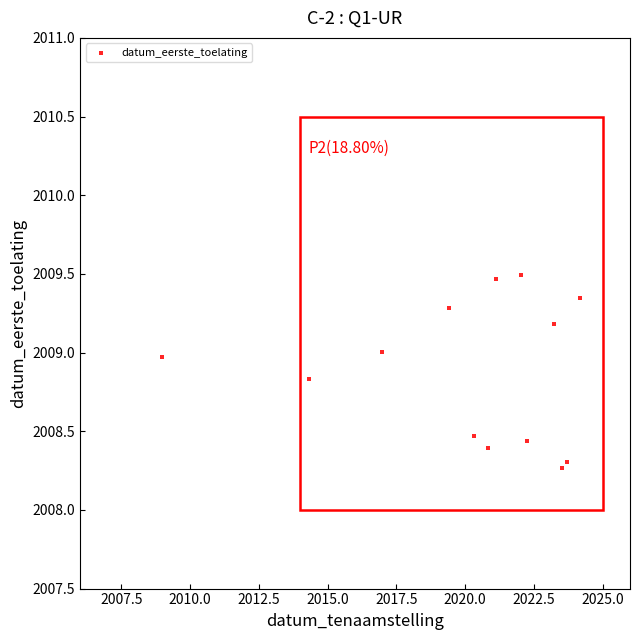

What is the range of Y values (max minus min)?

1.2